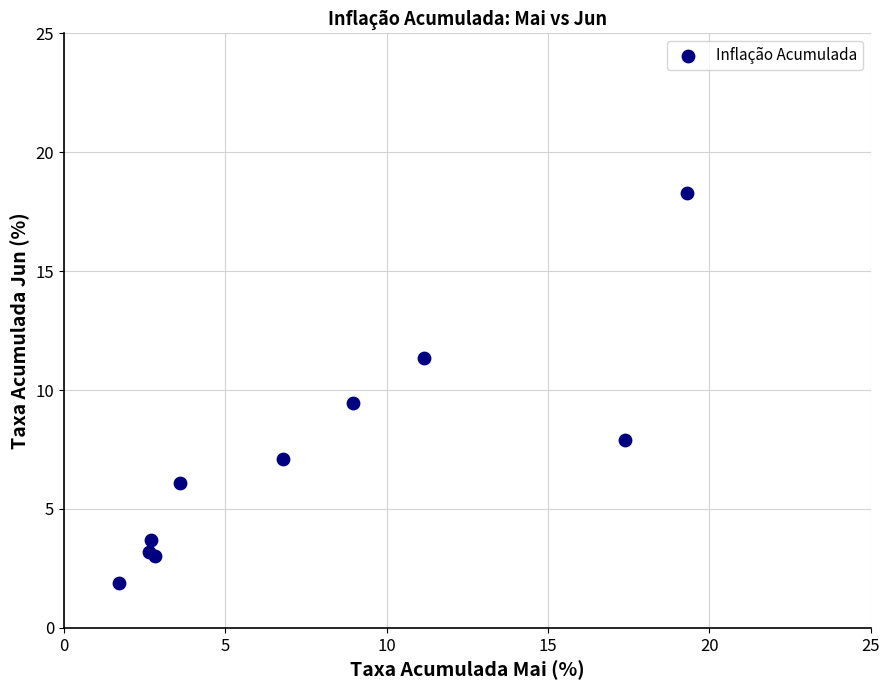

What Y value in the scatter plot is closest to 10?

9.4